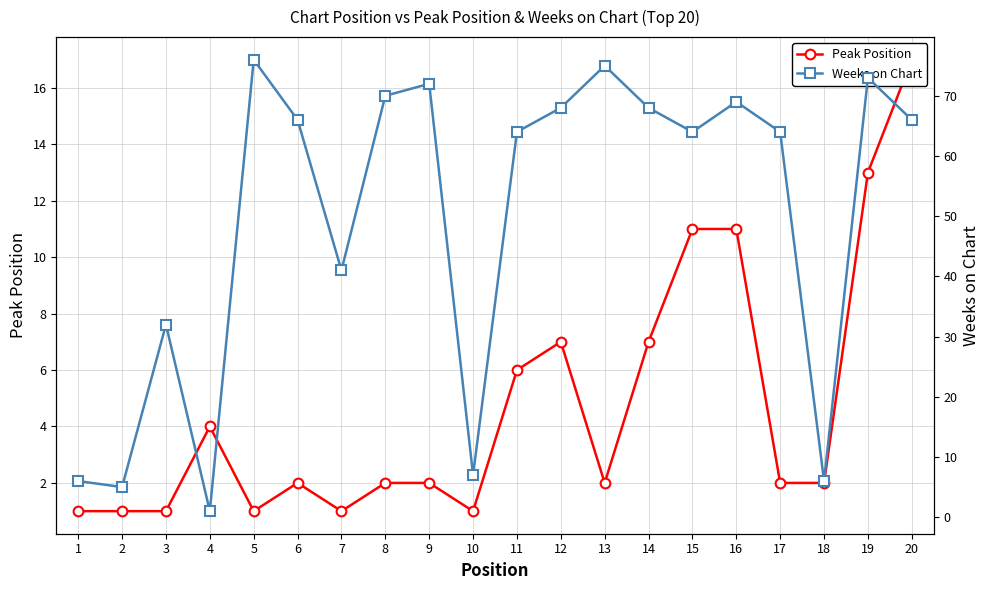

At 1, list the series in order from smallest to largest.

Peak Position, Weeks on Chart